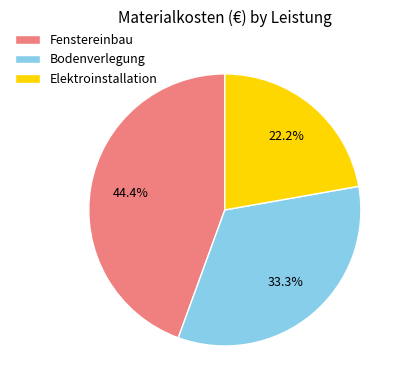

Rank the categories by value from highest to lowest.

Fenstereinbau, Bodenverlegung, Elektroinstallation